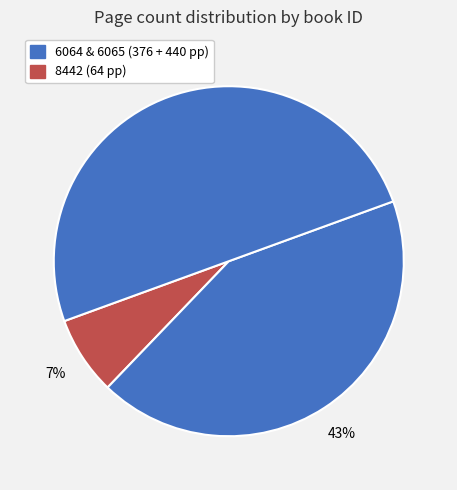

Count the number of slices in the pie.

3